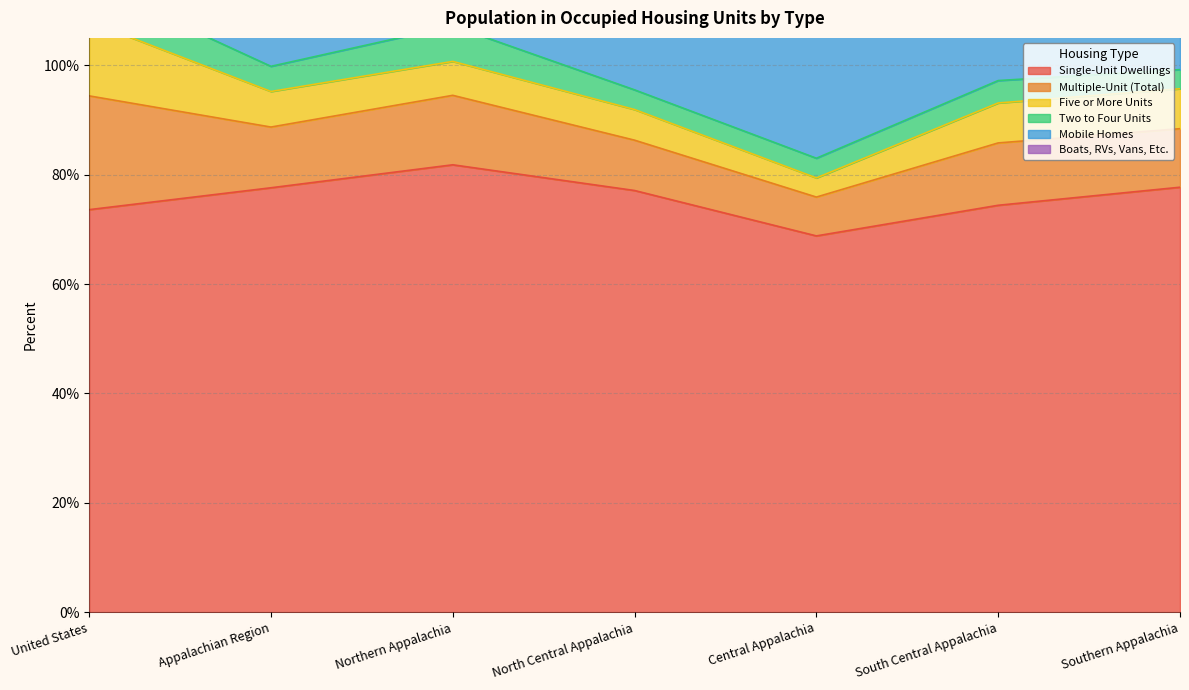

At which category is the sum across all series the highest?

Northern Appalachia